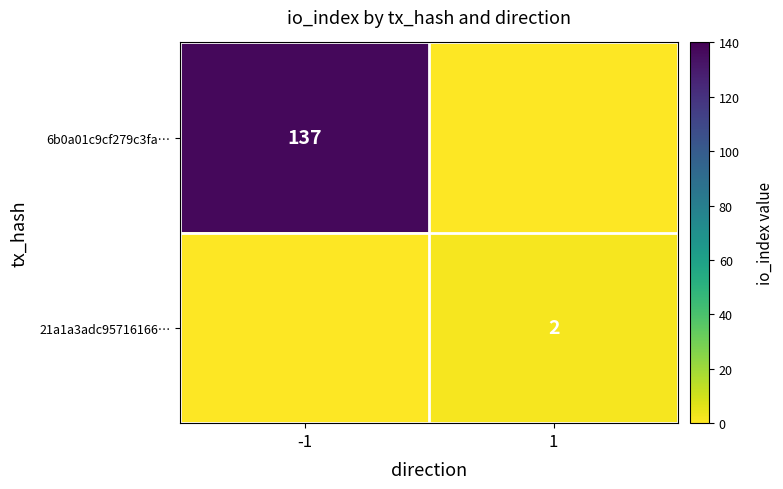

Is the value of 21a1a3adc95716166… at 1 greater than the value of 6b0a01c9cf279c3fa… at -1?

No